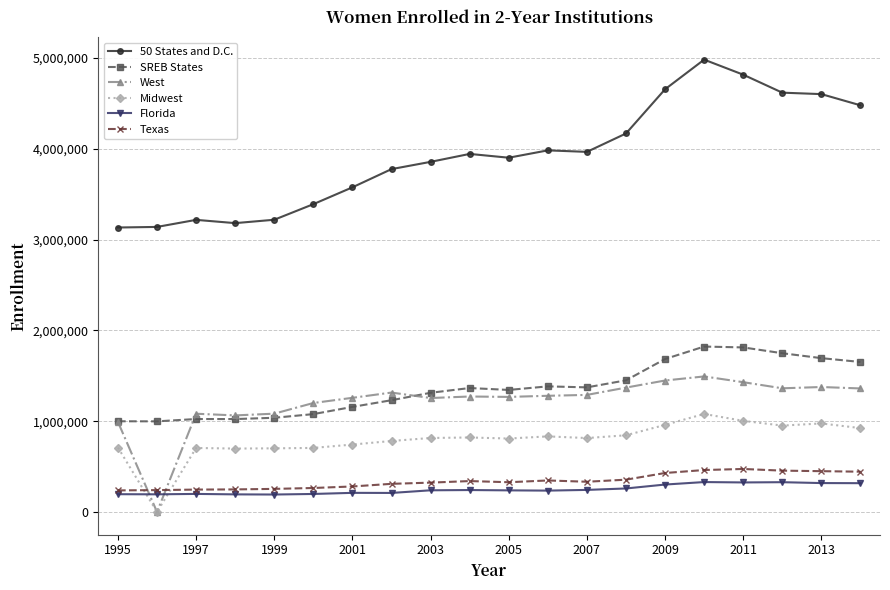

What is the highest value of the West series?

1492722